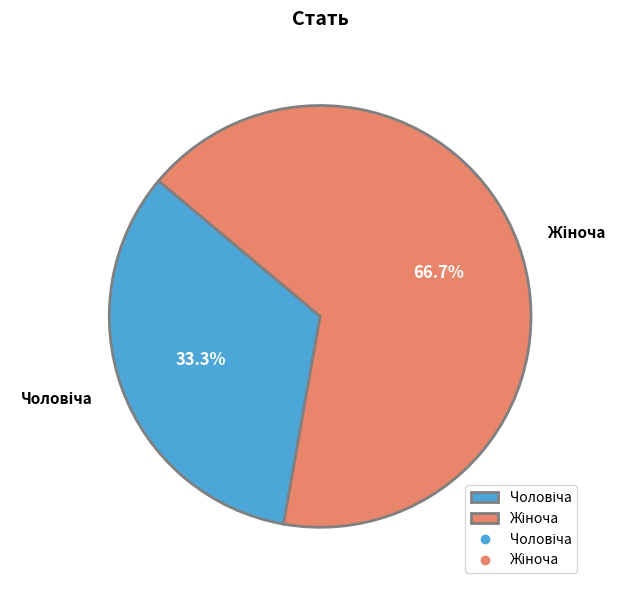

Is there any slice that represents more than half of the pie?

Yes